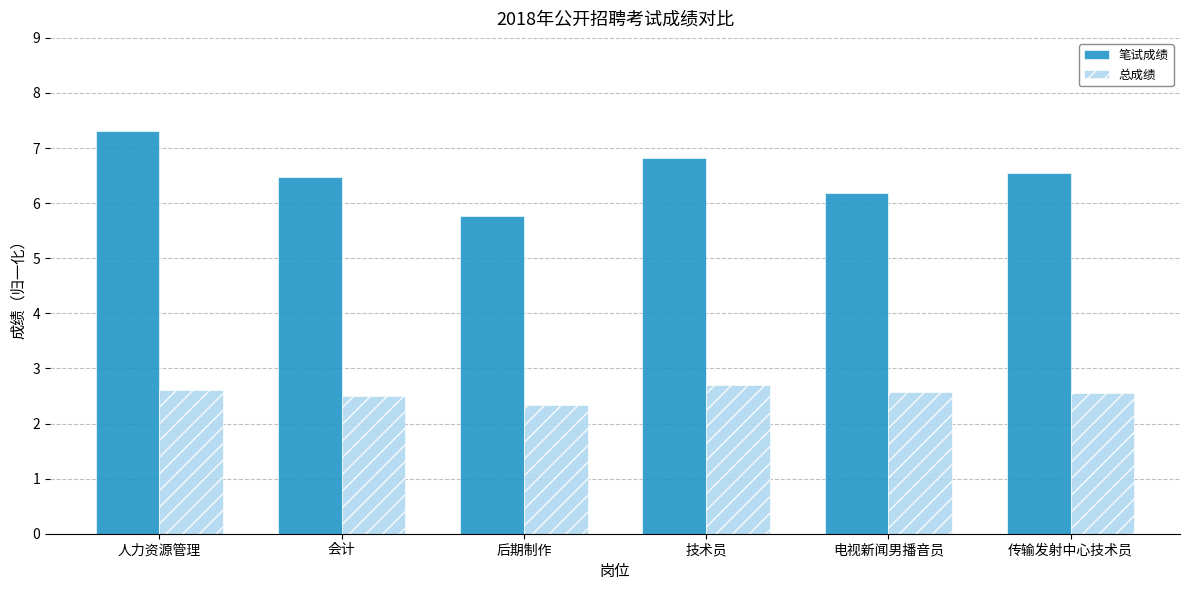

How many values in the 笔试成绩 series are below 6?

1